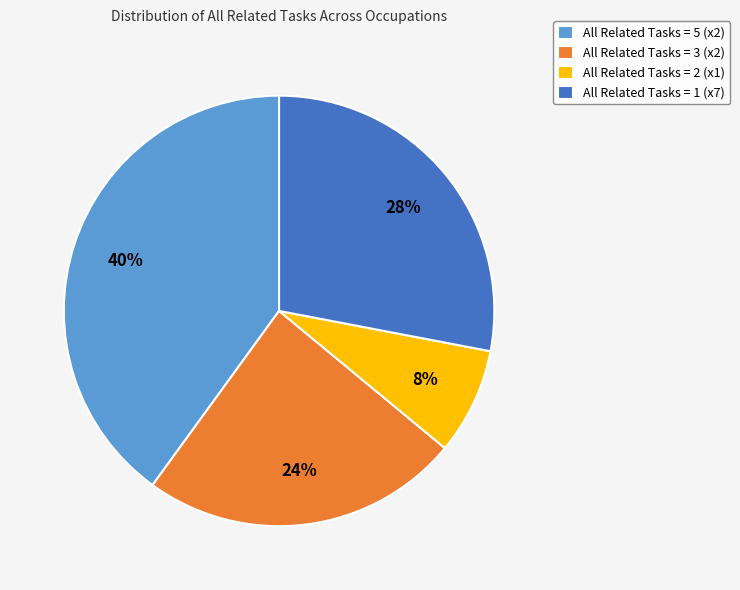

Does All Related Tasks = 2 (x1) account for over 50% of the chart?

No